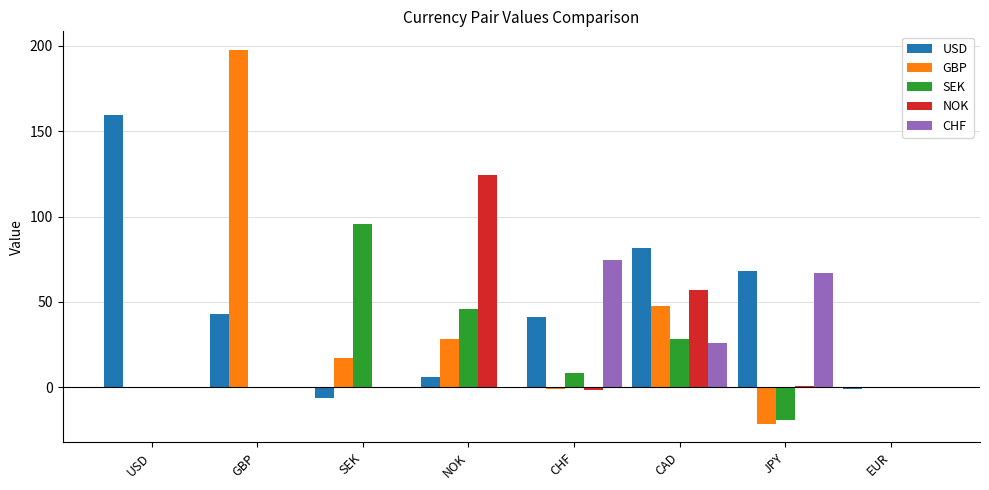

Read the GBP value at NOK.

28.2